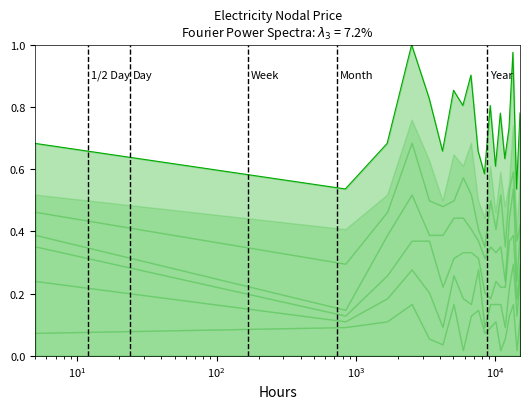

The chart shows a value of 0.5 at 8. True or false?

False